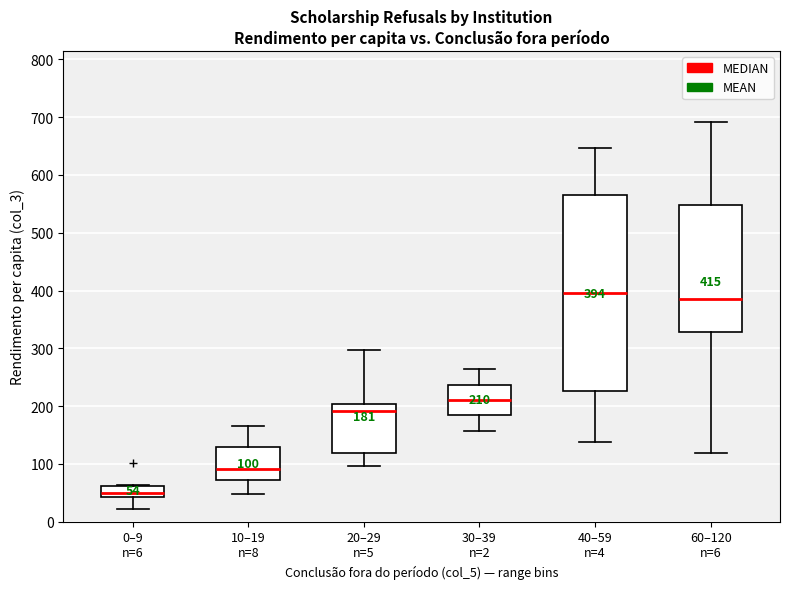

Which box's median line is the highest?

40–59 n=4